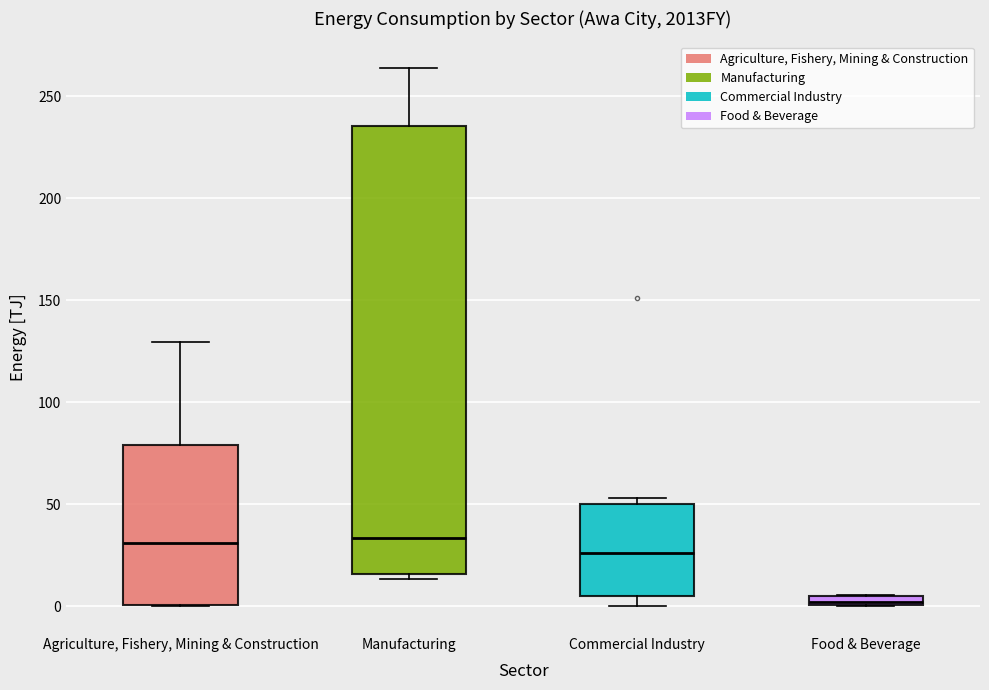

Which box has the lowest median line?

Food & Beverage